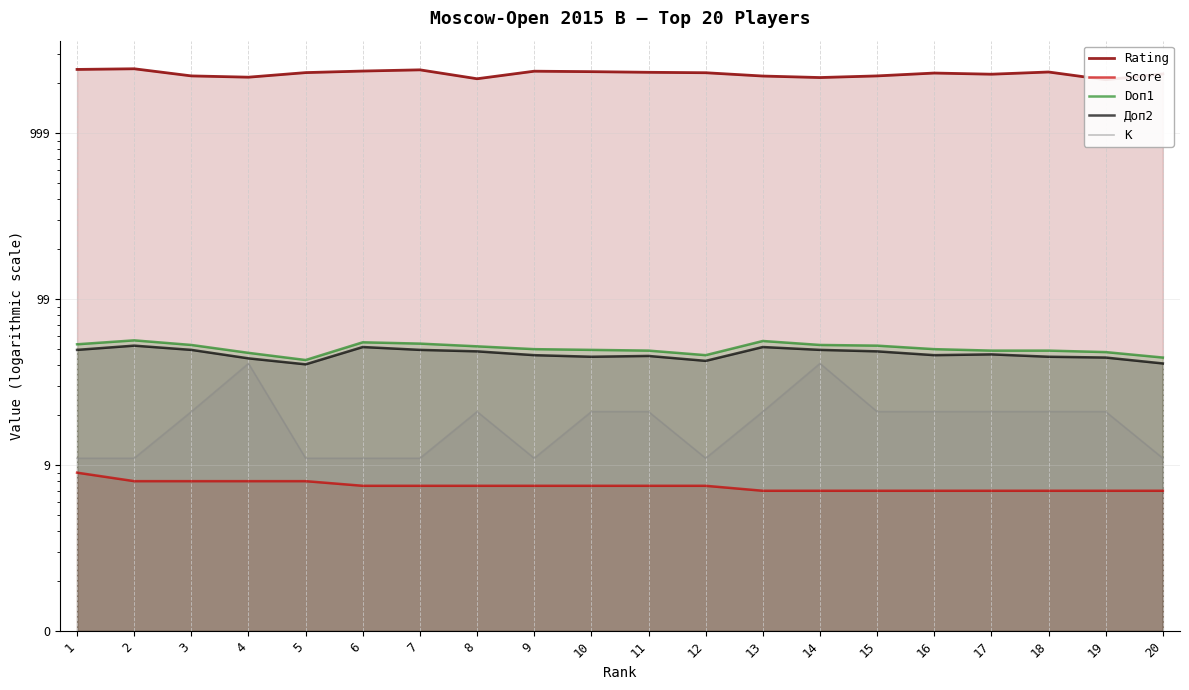

Which series changed the most between 10 and 14?

Rating